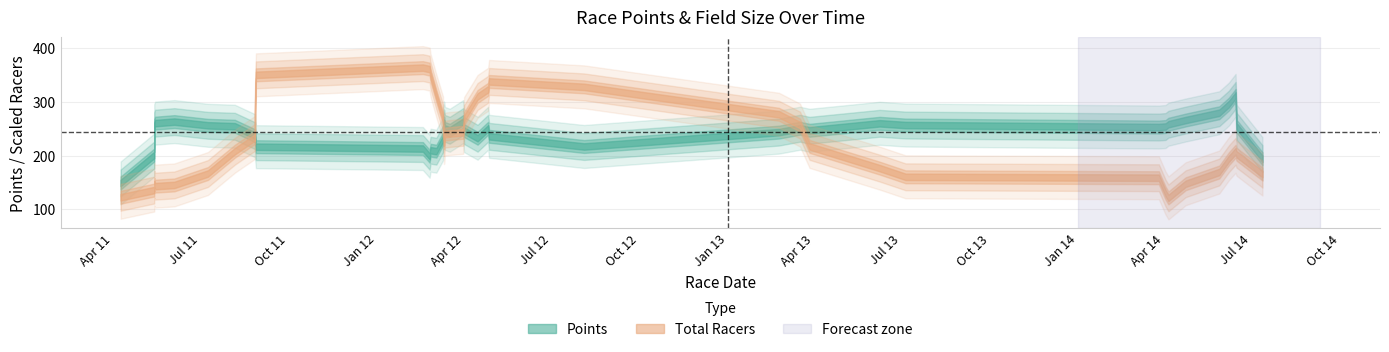

Which series changed the most between 0 and 11?

Total Racers